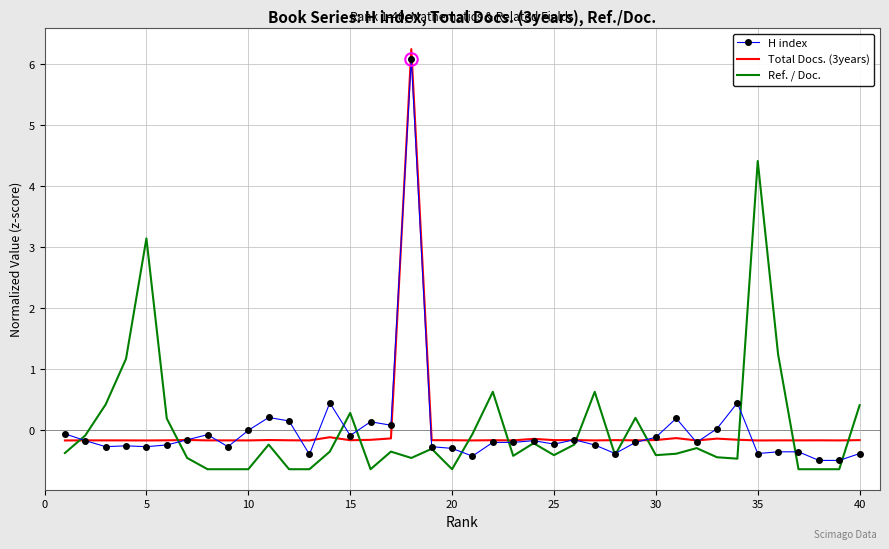

What is the maximum value for Ref. / Doc.?

4.4